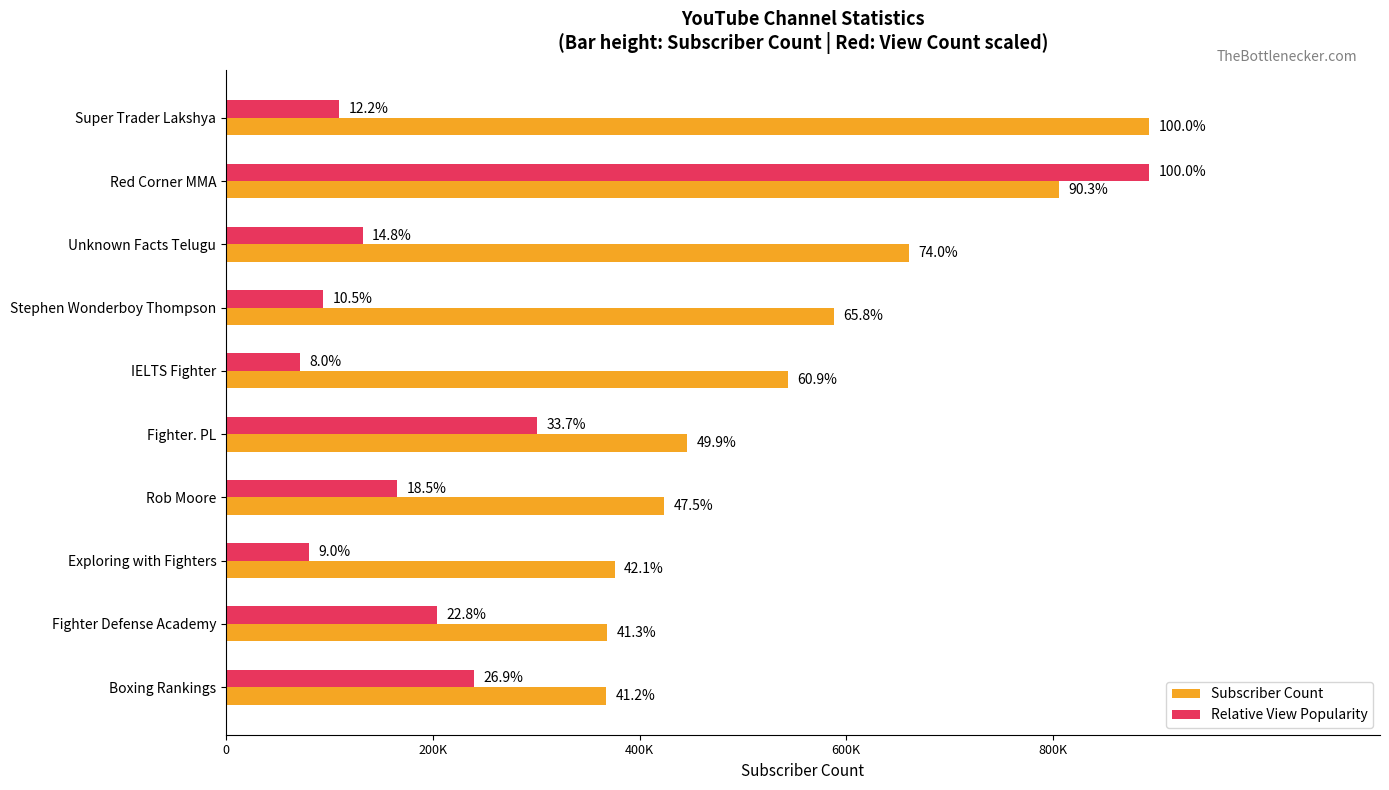

What are all the series names shown in the legend?

Subscriber Count, Relative View Popularity